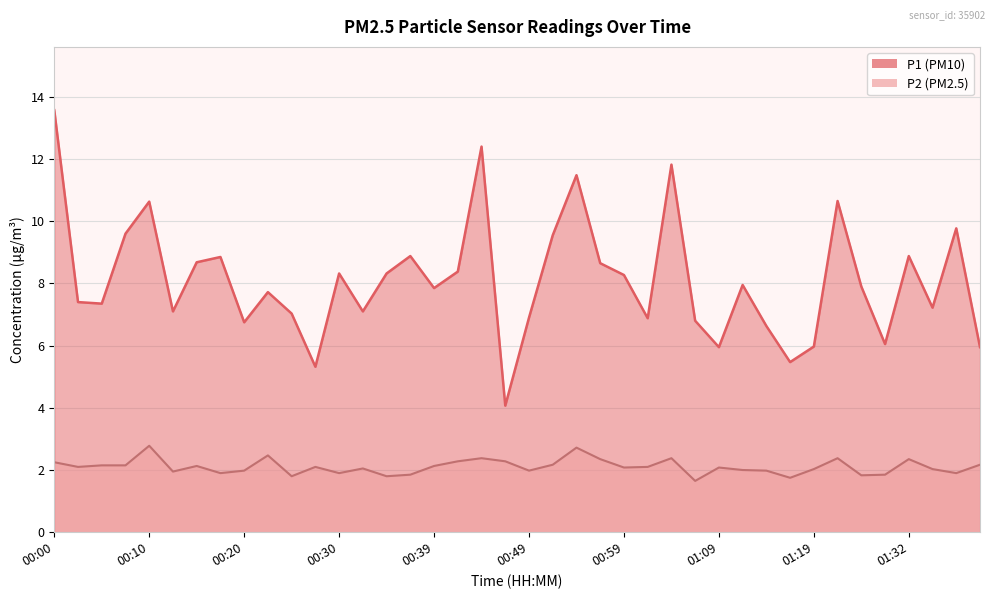

Which series has the largest total across all categories?

P1